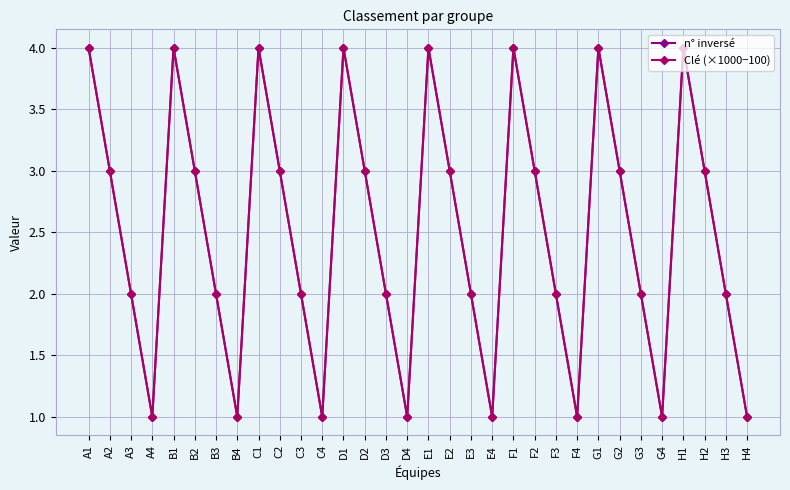

True or false: Clé (×1000−100) and n° inversé cross at least once.

False